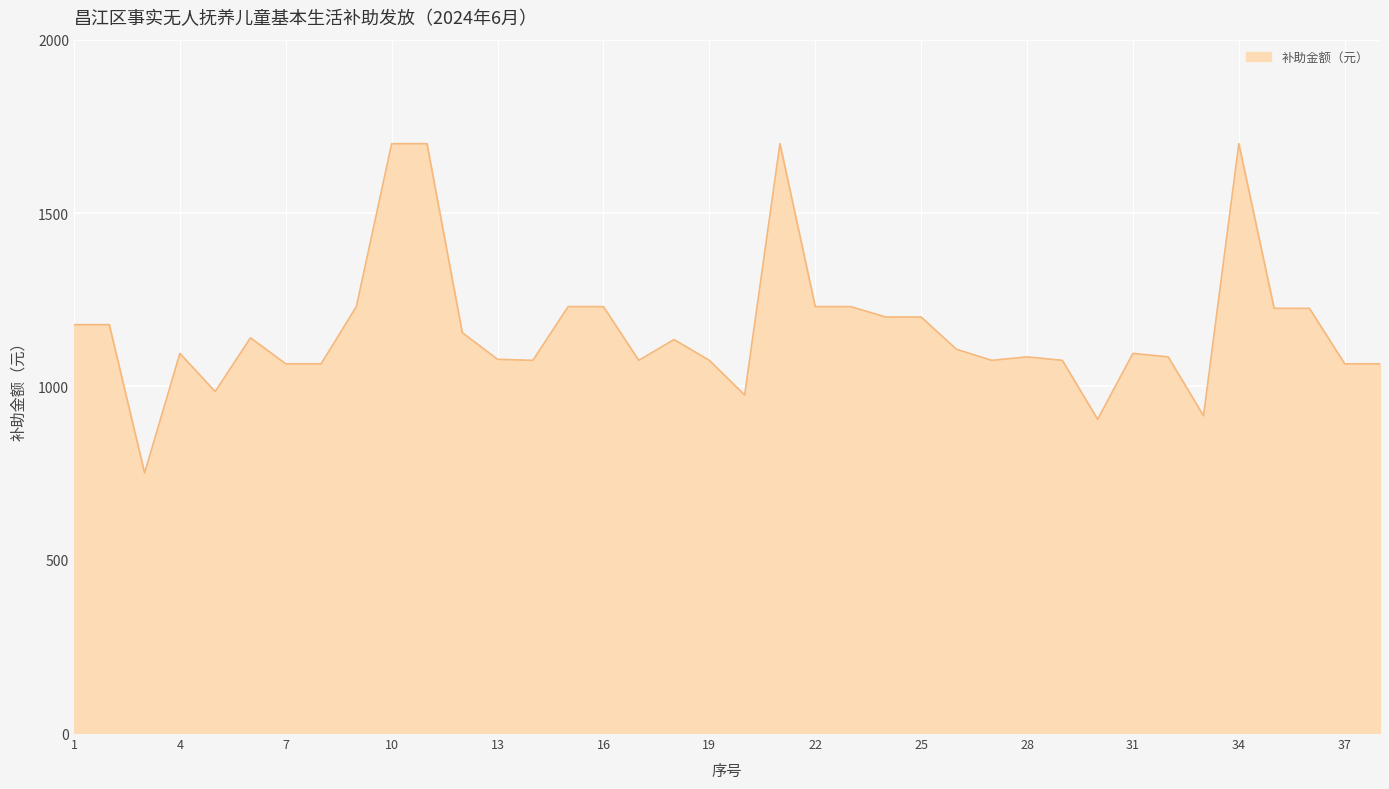

What is the maximum value shown in the chart?

1700